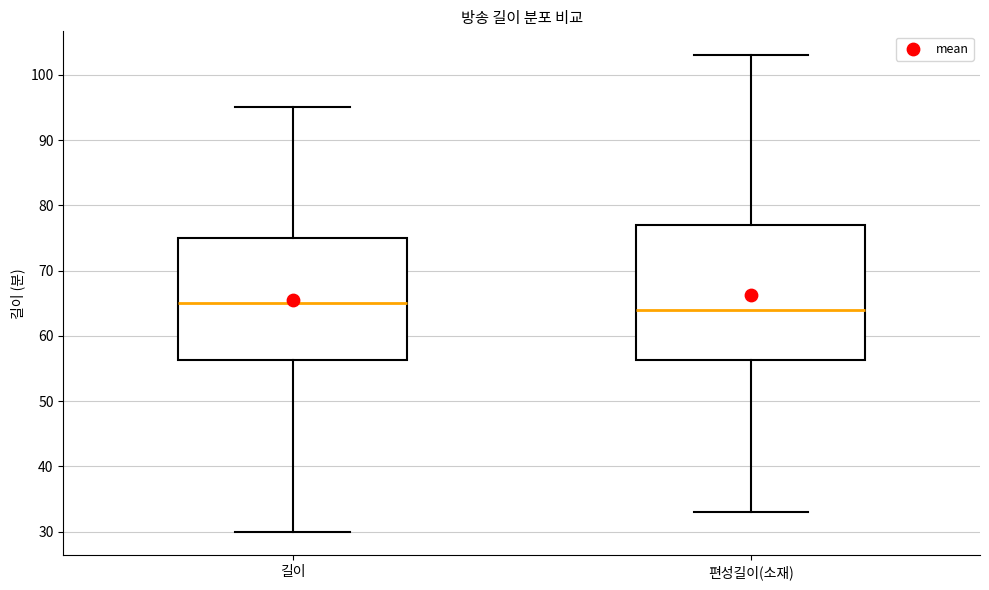

Comparing the boxes themselves (not the whiskers), which one is the tallest?

편성길이(소재)